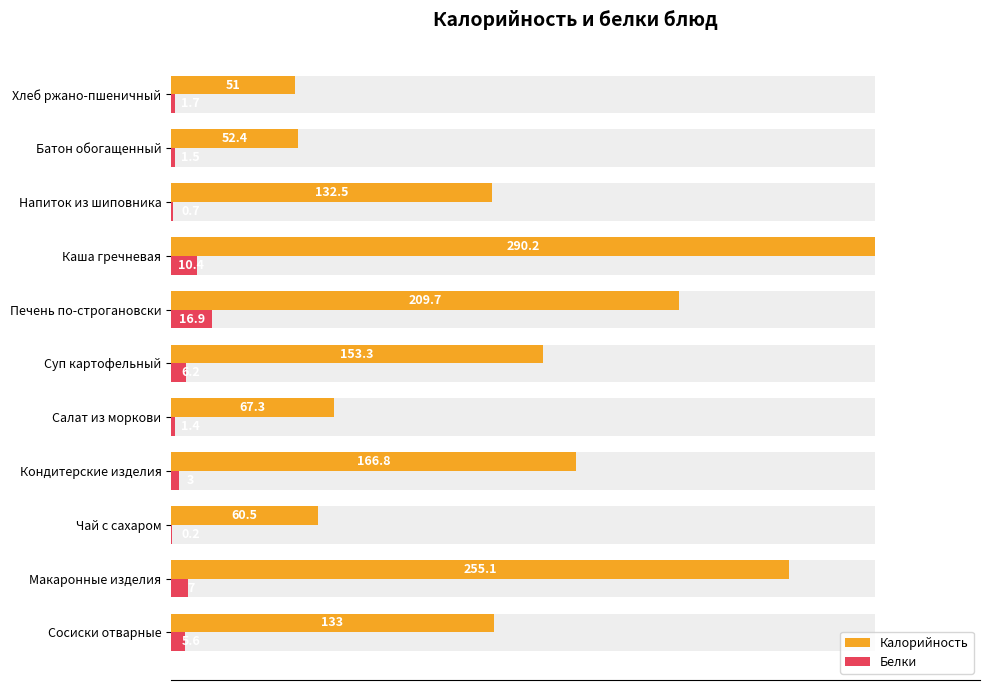

What are all the series names shown in the legend?

Калорийность, Белки